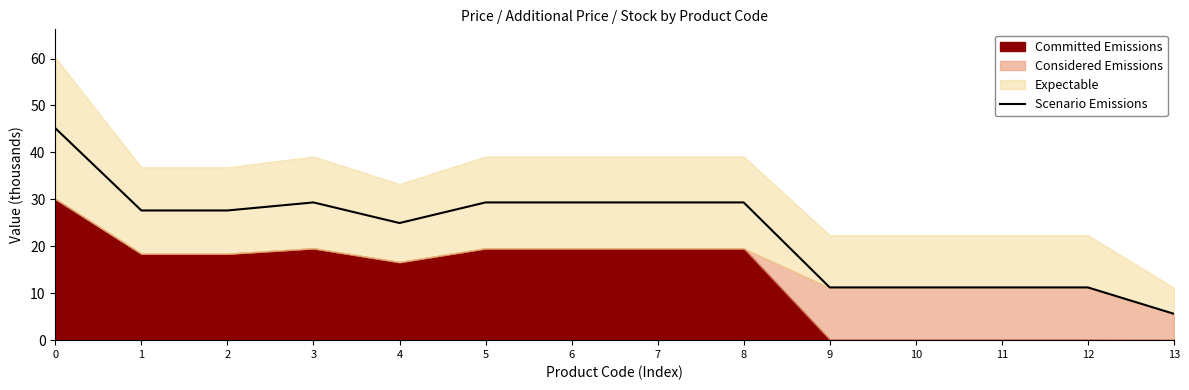

At which label does Scenario Emissions reach its minimum?

13